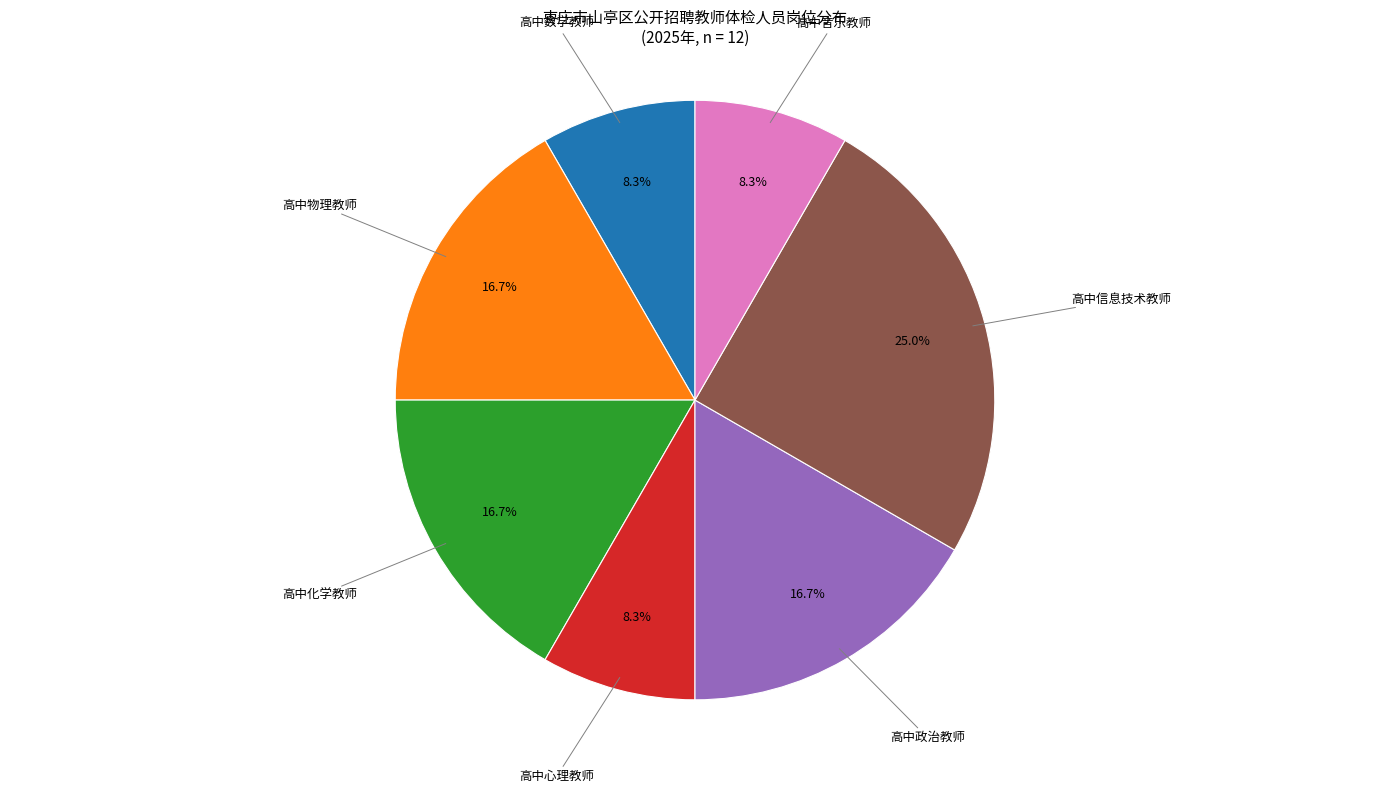

Is there any slice that represents more than half of the pie?

No